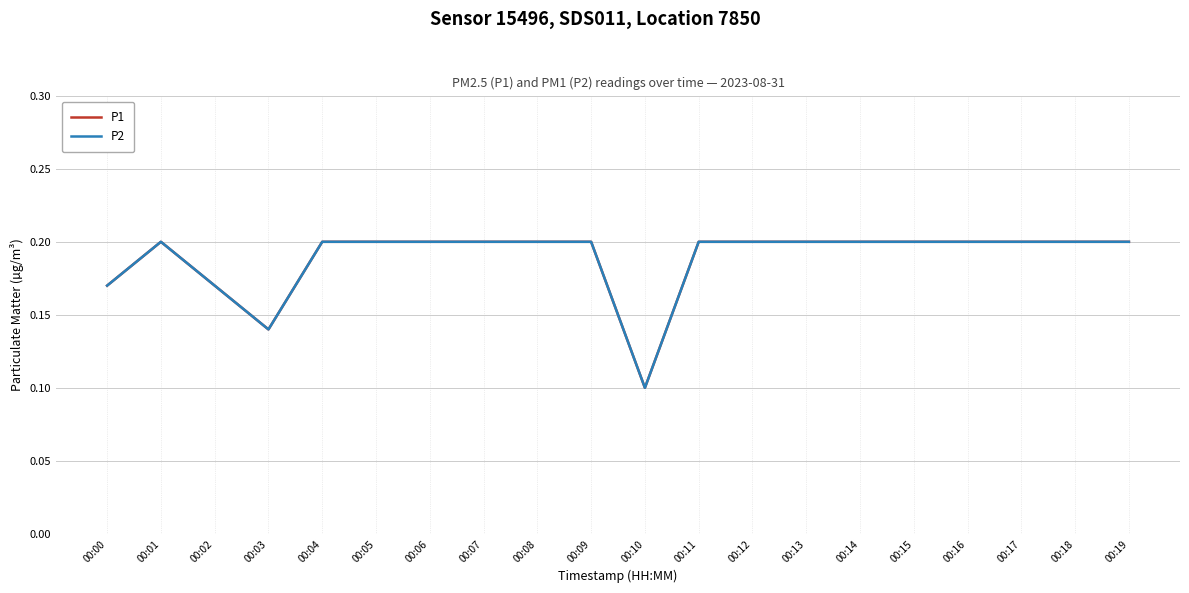

What is the difference between the maximum and minimum values in the P2 series?

0.1